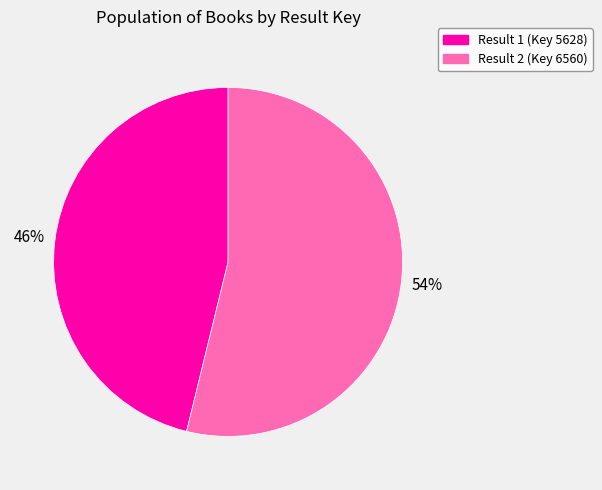

Which category has the biggest portion of the pie?

Result 2 (Key 6560)